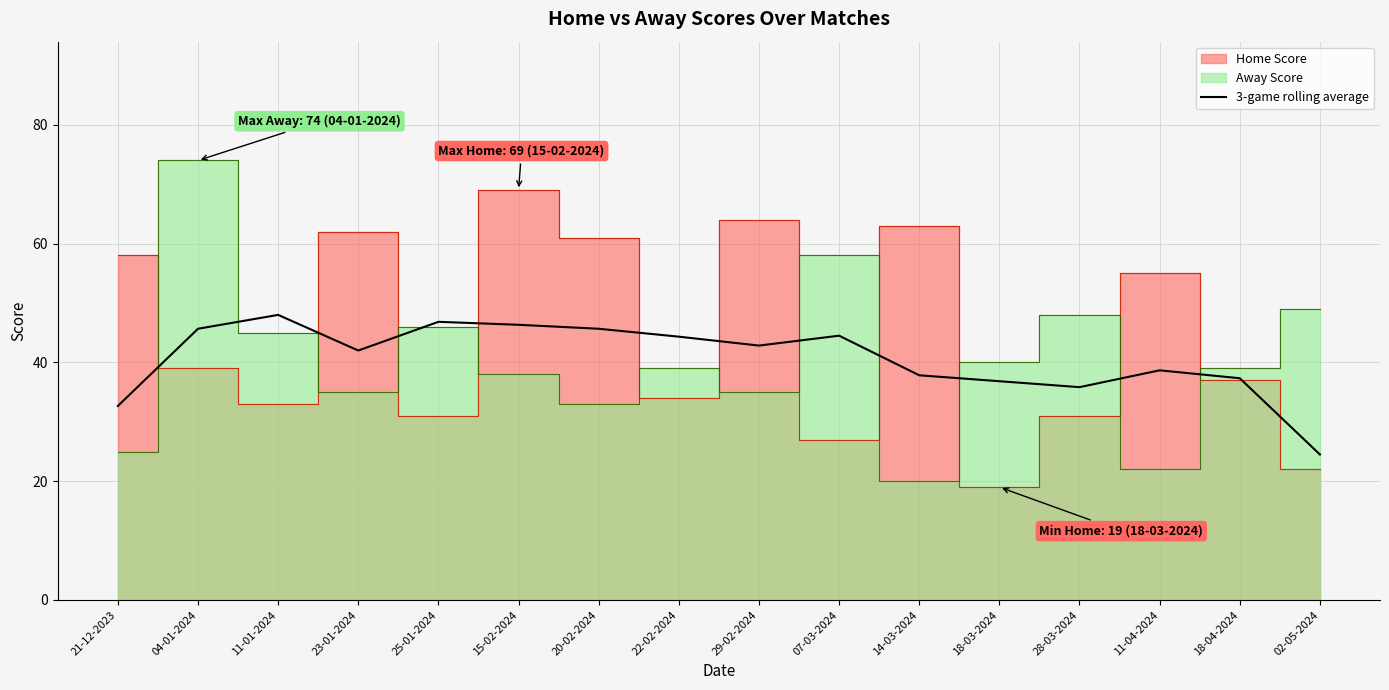

List the labels in order of value, smallest first.

02-05-2024, 21-12-2023, 28-03-2024, 18-03-2024, 18-04-2024, 14-03-2024, 11-04-2024, 23-01-2024, 29-02-2024, 22-02-2024, 07-03-2024, 04-01-2024, 20-02-2024, 15-02-2024, 25-01-2024, 11-01-2024